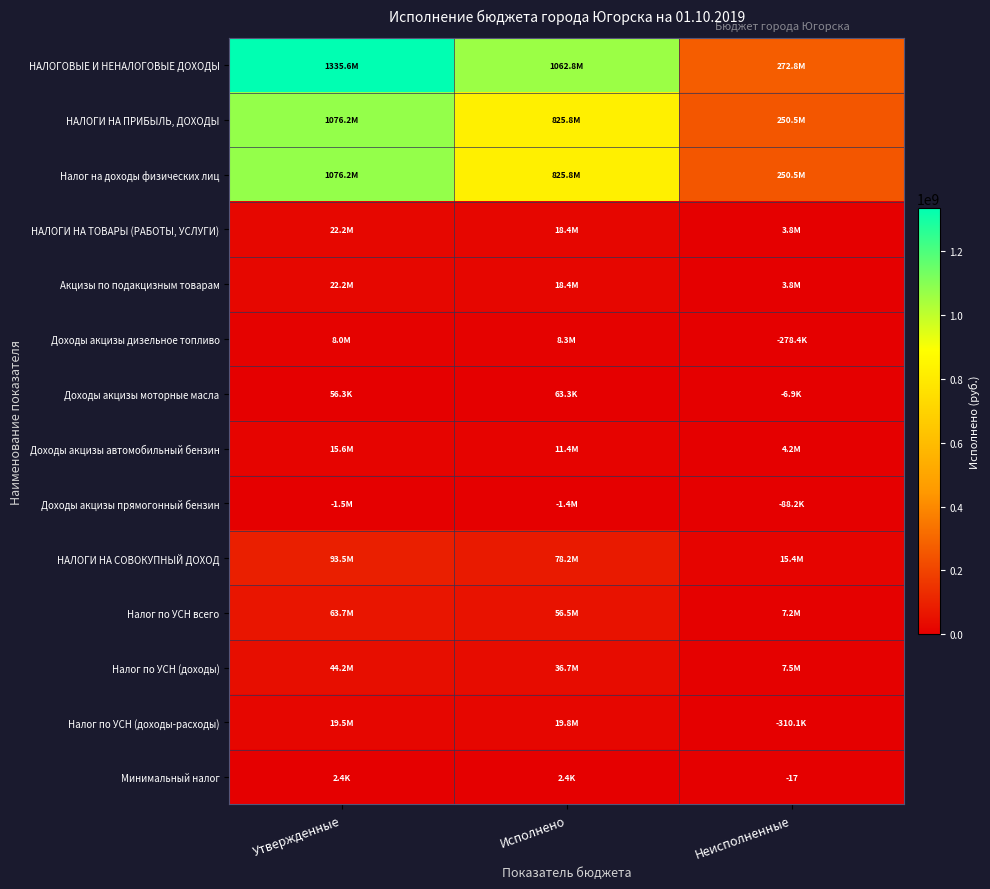

What is the smallest value displayed?

-1495477.3